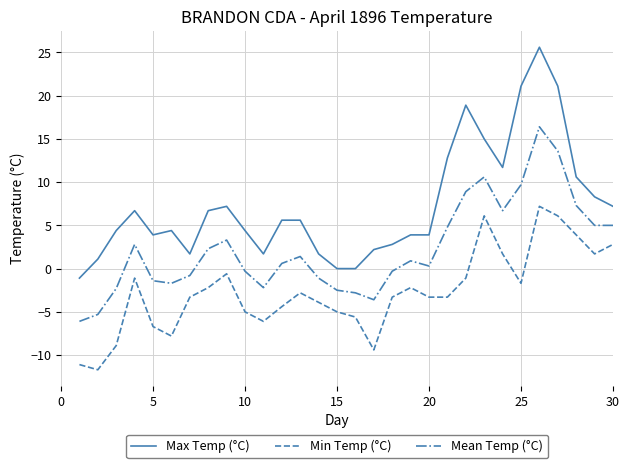

How many lines are shown in the chart?

3